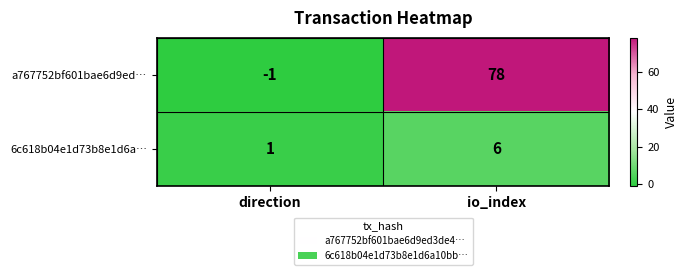

Reading right to left, what are all the values shown in this chart?

a767752bf601bae6d9ed…: io_index=78	direction=-1
6c618b04e1d73b8e1d6a…: io_index=6	direction=1